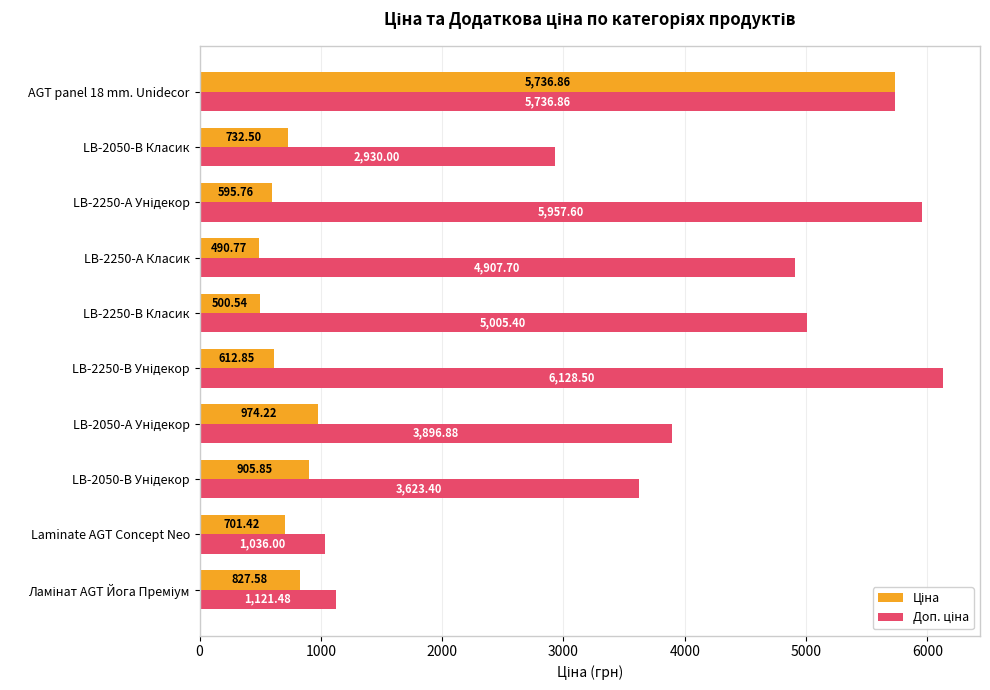

What is the spread (max minus min) of values at LB-2050-В Класик?

2197.5